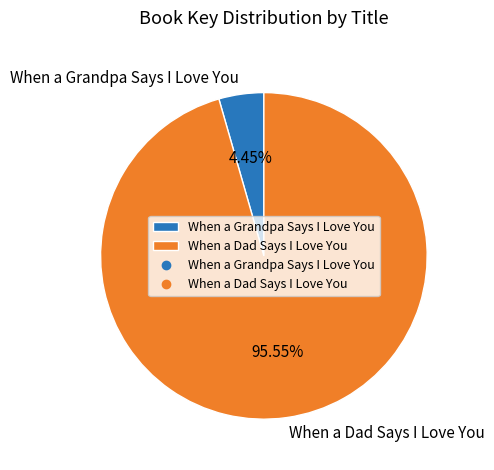

Rank the categories by value from lowest to highest.

When a Grandpa Says I Love You, When a Dad Says I Love You